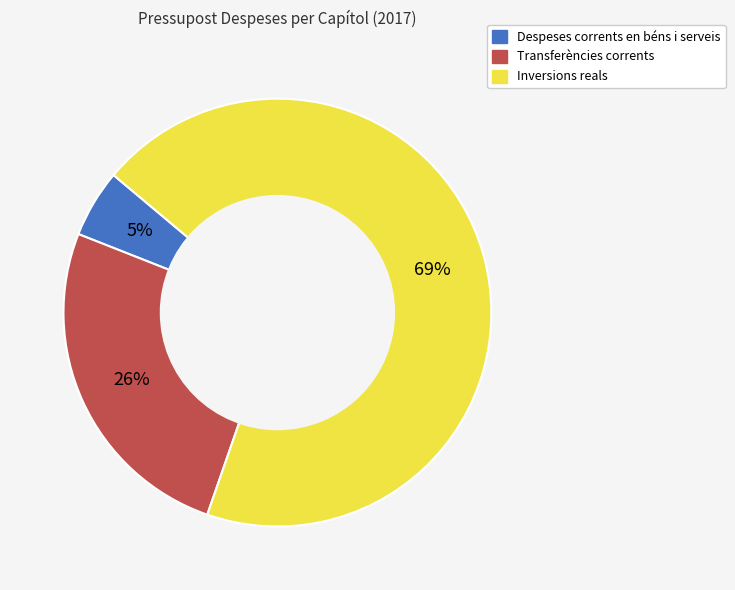

The Inversions reals slice represents 58% of the pie. True or false?

False